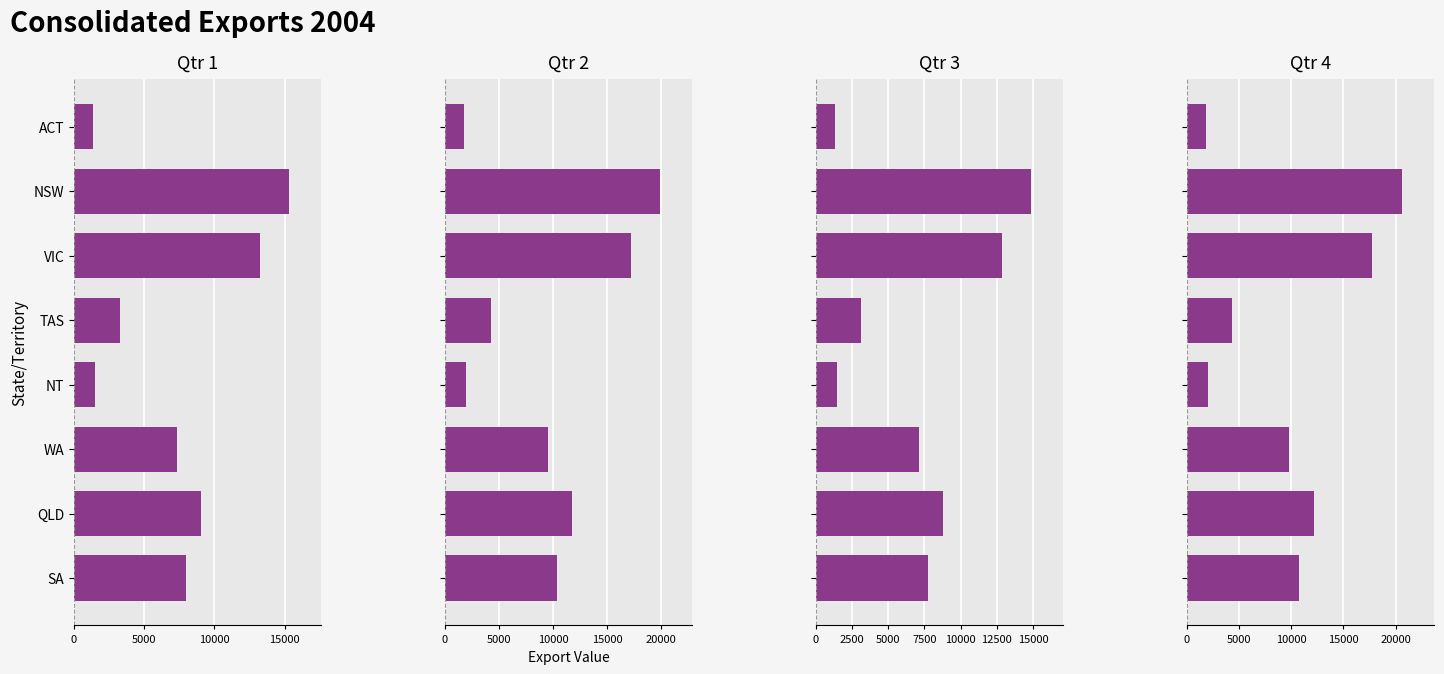

The Qtr 1 series shows 26358.3 at NSW. True or false?

False